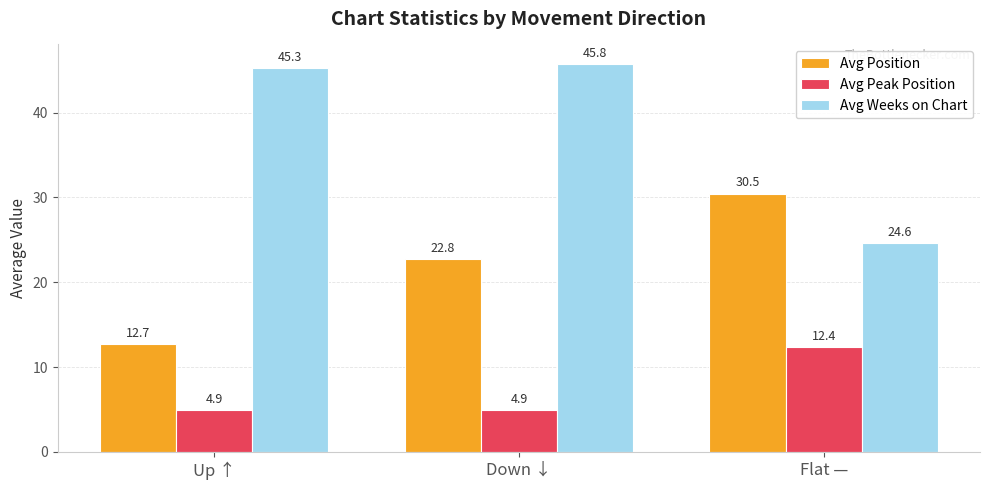

The Avg Weeks on Chart series shows 33.1 at Flat —. True or false?

False